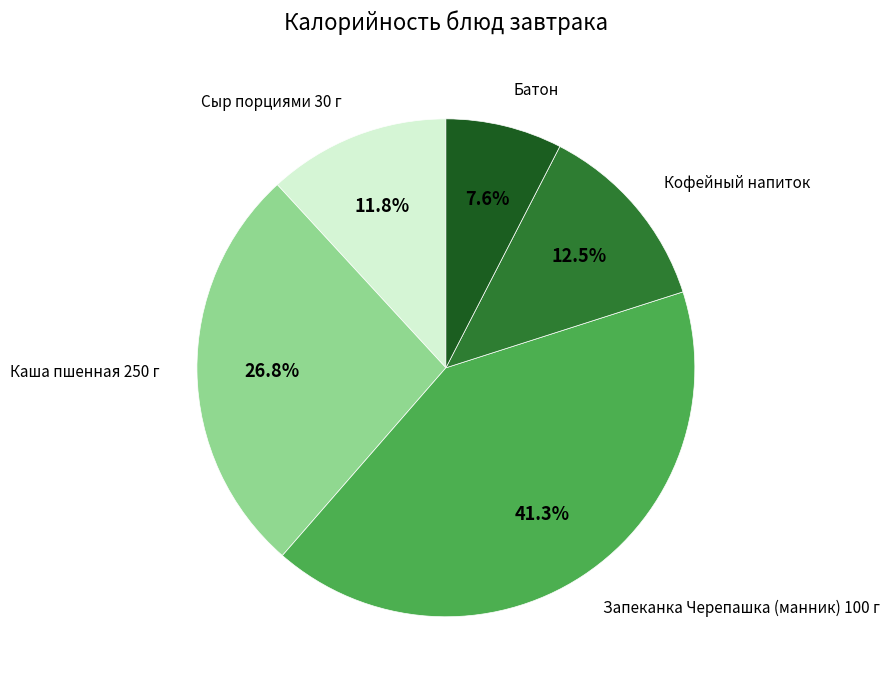

Is there a majority slice in this chart?

No